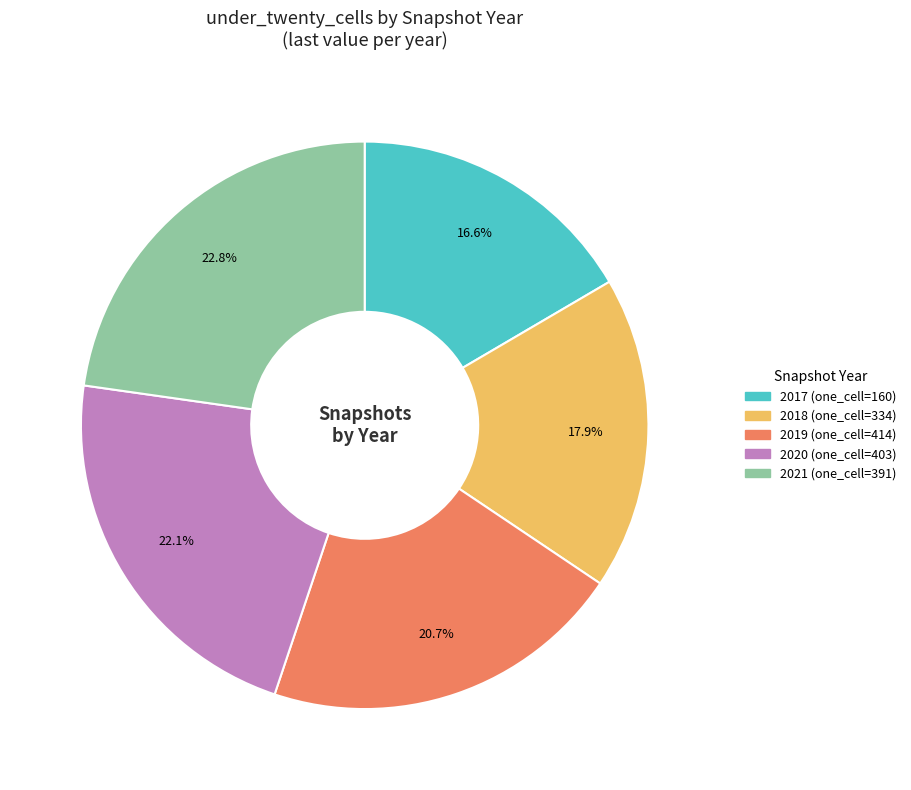

Is there any slice that represents more than half of the pie?

No